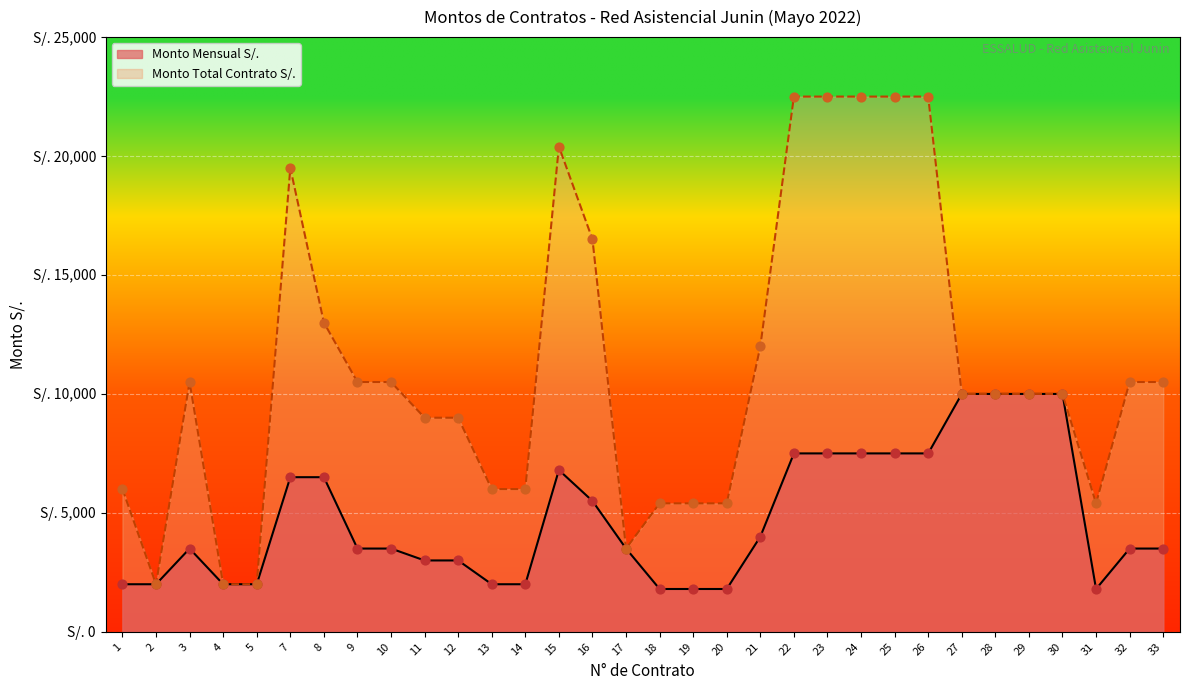

Which series contains the highest Y value?

Monto Total Contrato S/.